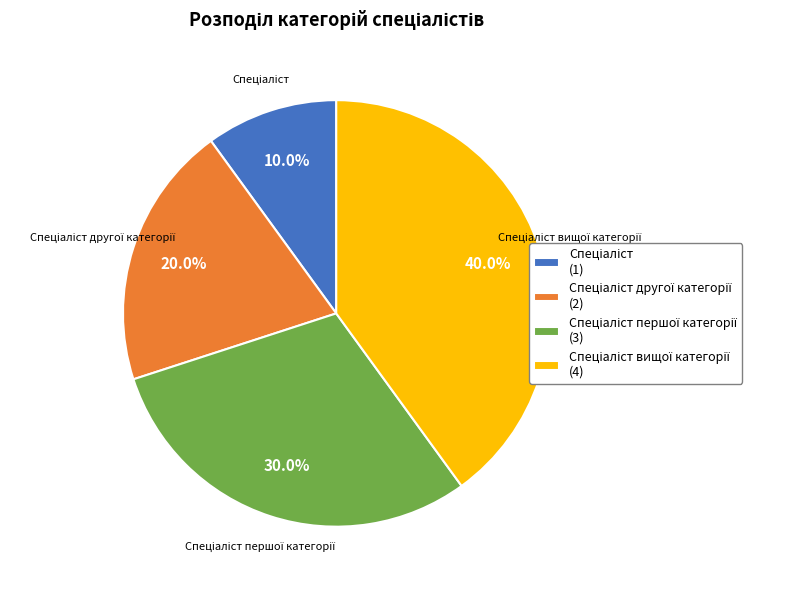

To the nearest percent, what is the difference between the largest and smallest slice percentages?

30%